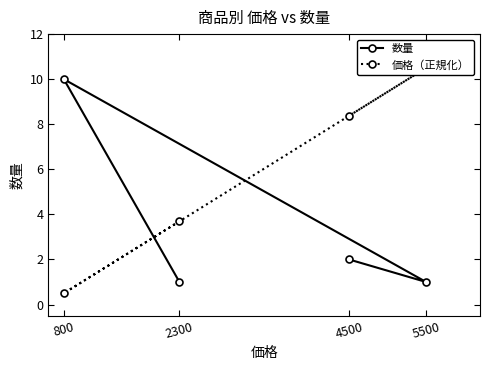

Is this an area chart (filled region under the line)?

No